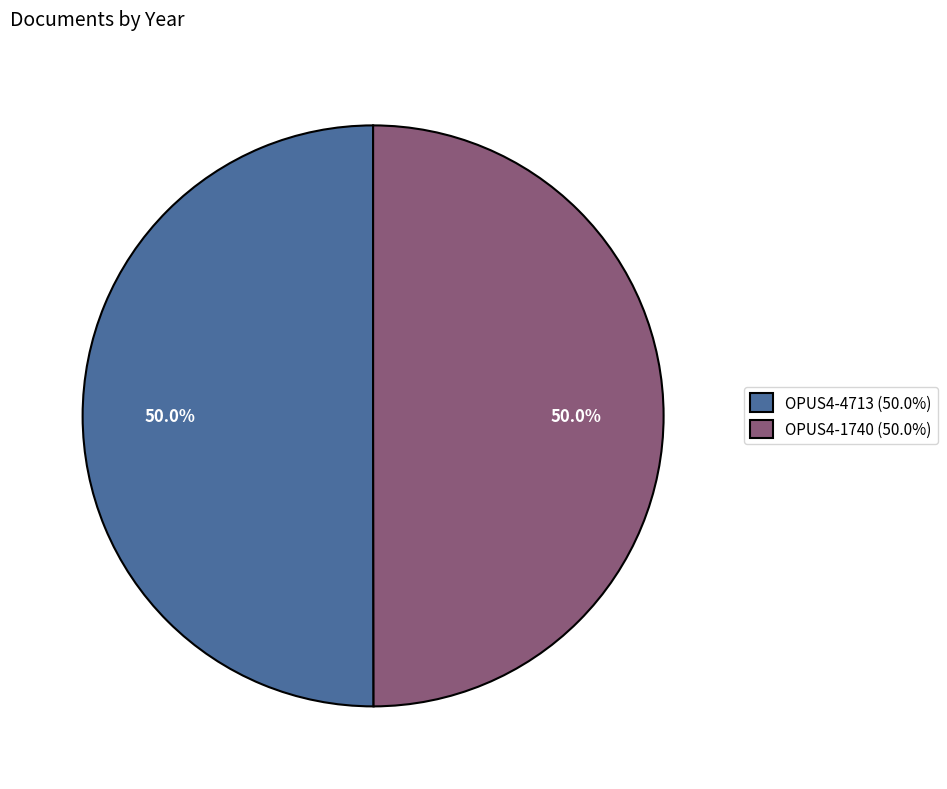

Combined, do OPUS4-1740 (50.0%) and OPUS4-4713 (50.0%) account for over 50%?

Yes